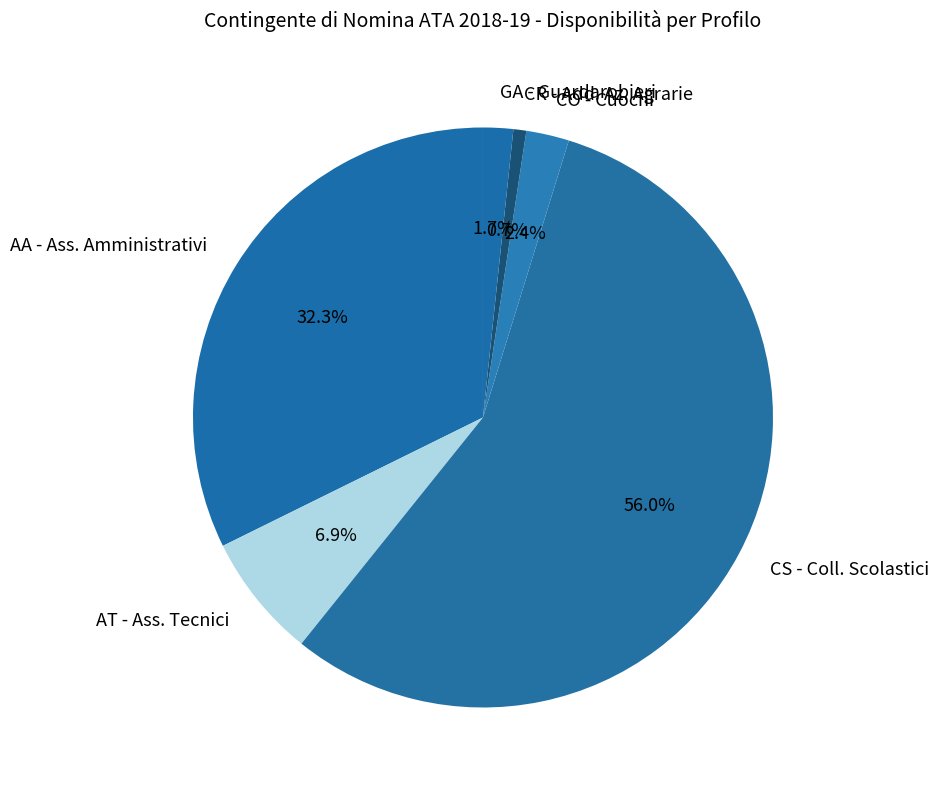

To the nearest percent, what portion does AT - Ass. Tecnici represent?

7%